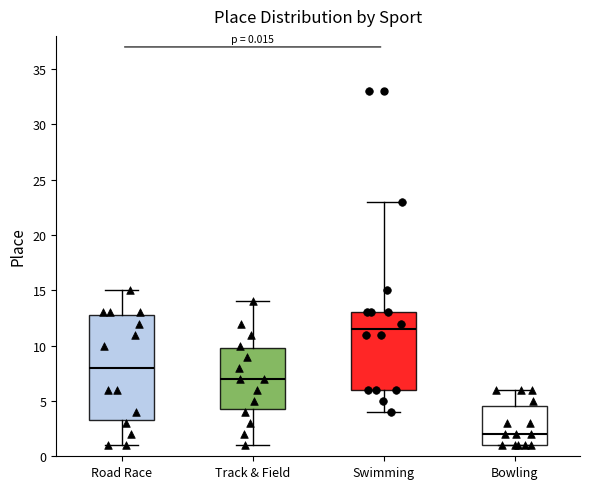

Which box has the lowest median line?

Bowling